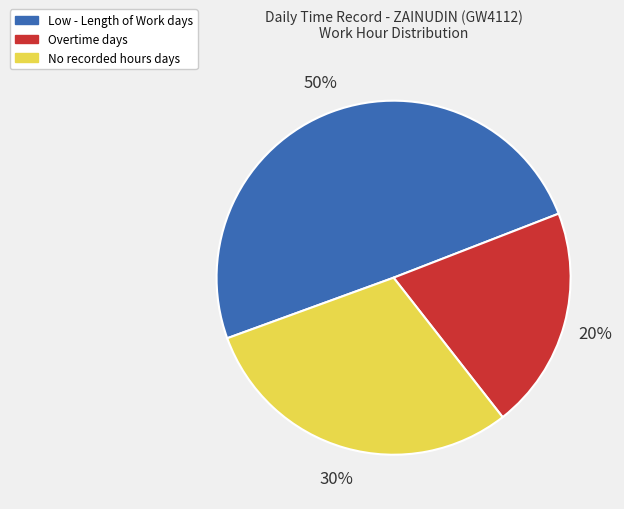

Is it true that No recorded hours days is 43% of the pie?

False